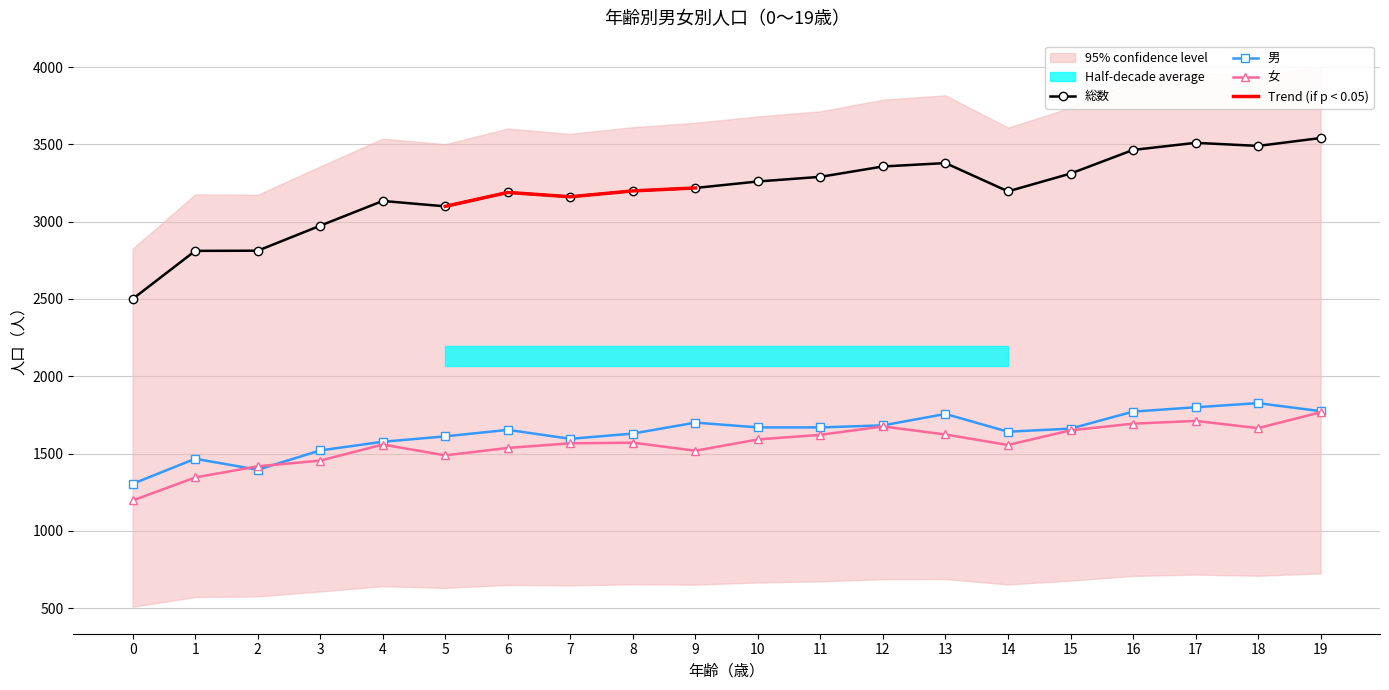

What is the value of the 女 point at the 2nd from the left?

1345